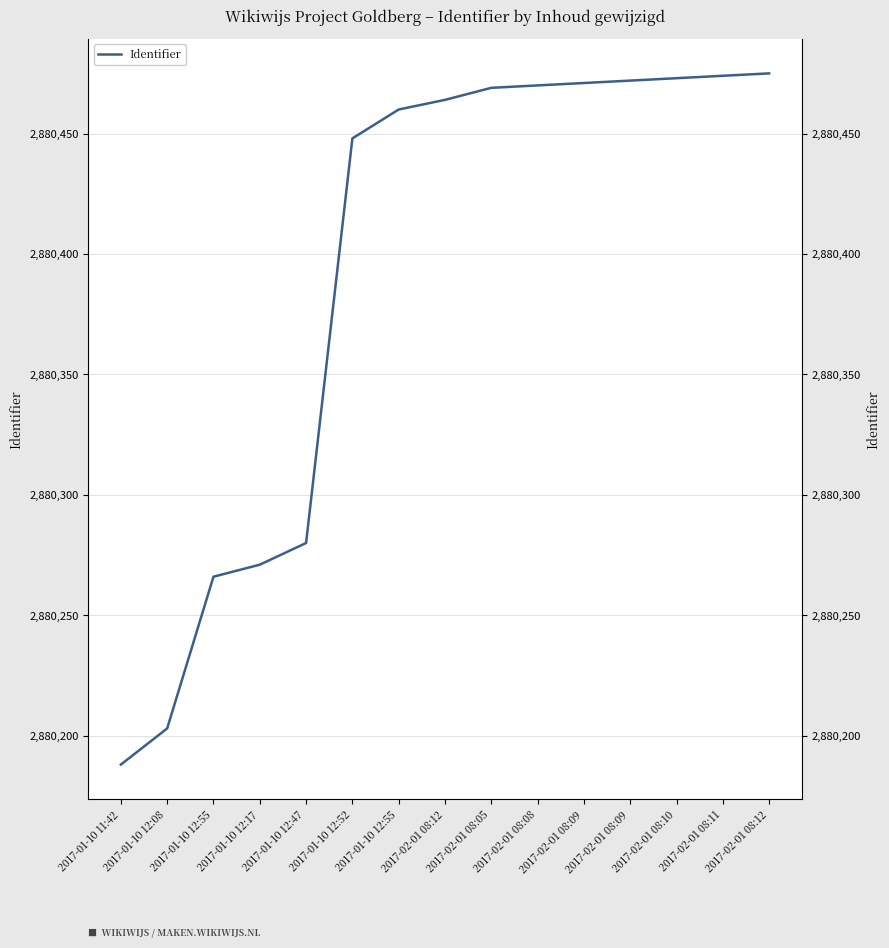

What is the label of the 15th point from the left?

2017-02-01 08:12